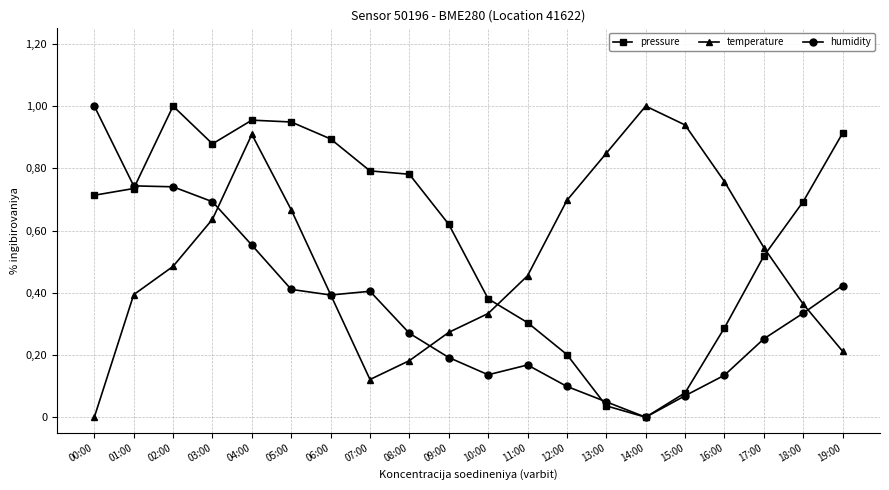

Is the value of humidity at 04:00 greater than the value of temperature at 07:00?

Yes